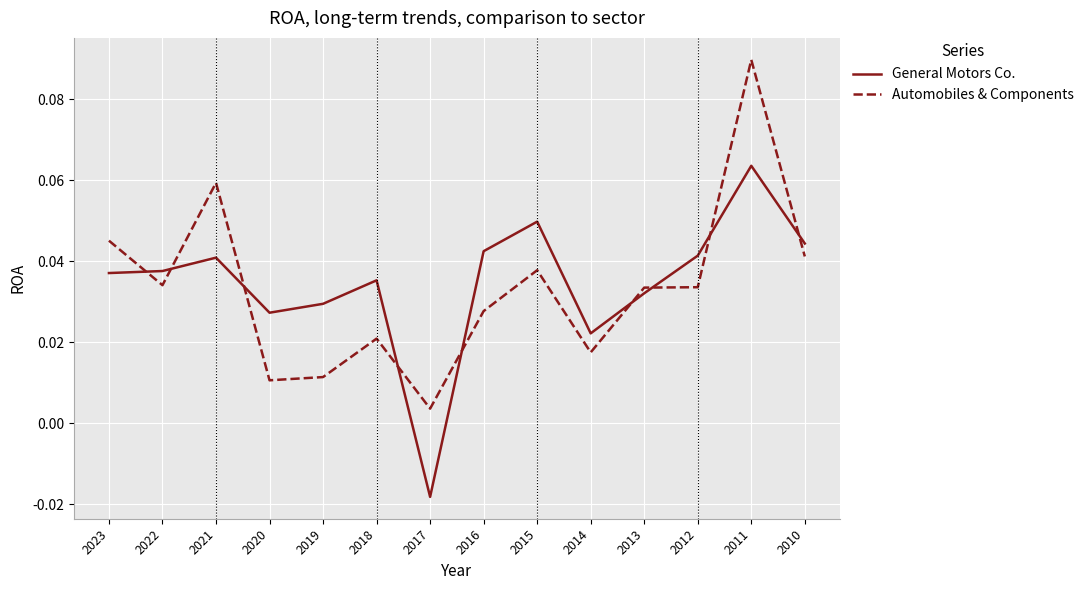

Which series has the largest range (max minus min)?

Automobiles & Components